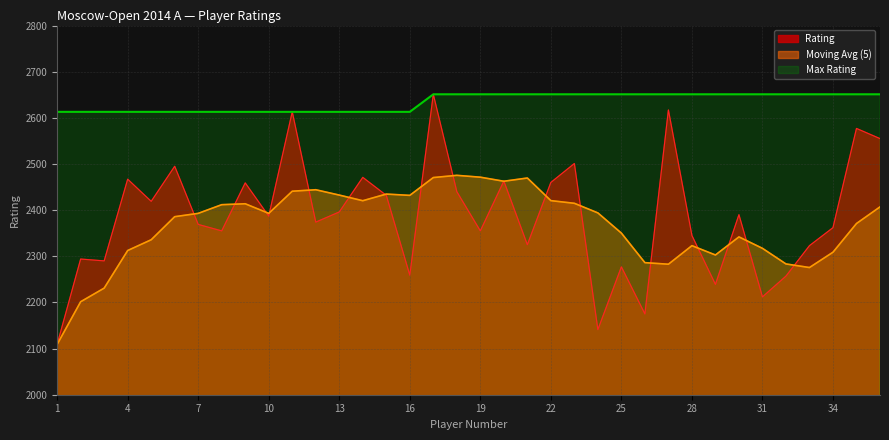

Which series has the largest total across all categories?

Max Rating